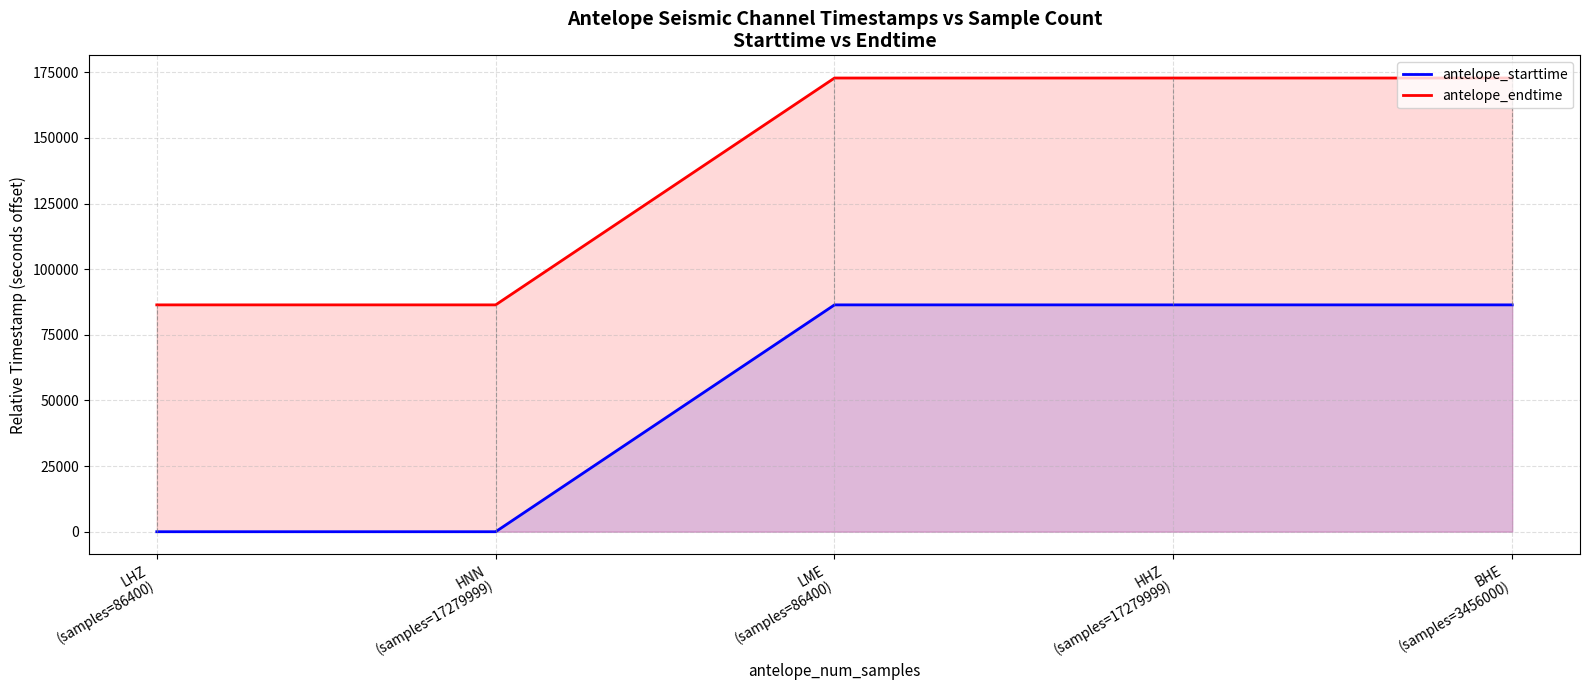

What is the sum of the antelope_endtime values at HNN
(samples=17279999) and HHZ
(samples=17279999)?

259200.0